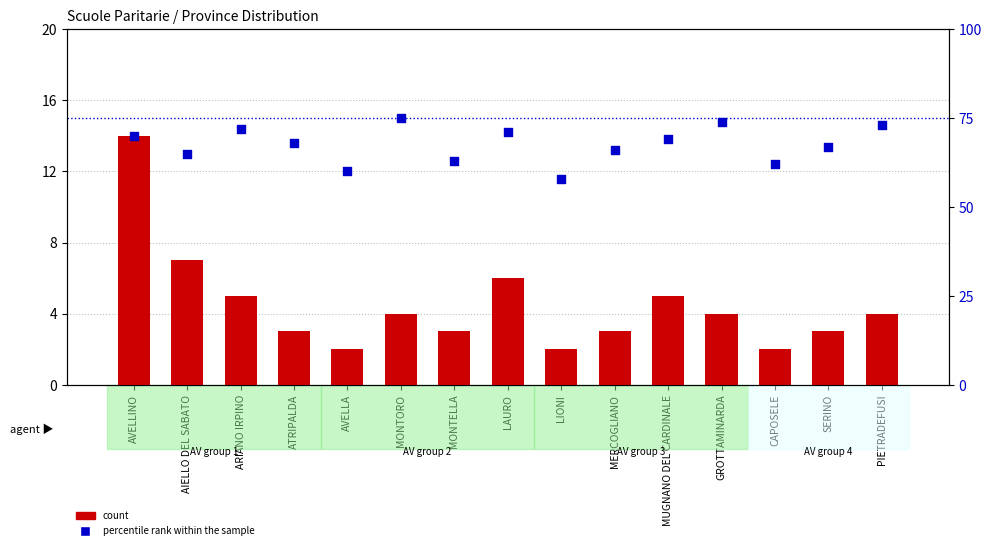

What are all the series names shown in the legend?

count, percentile rank within the sample